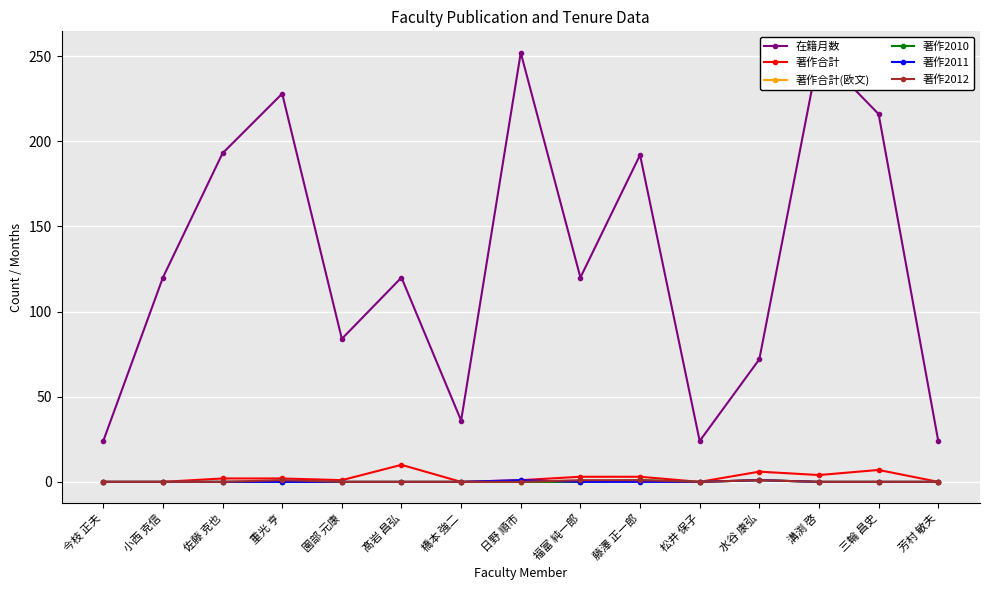

True or false: 著作2012 and 著作2010 cross at least once.

False